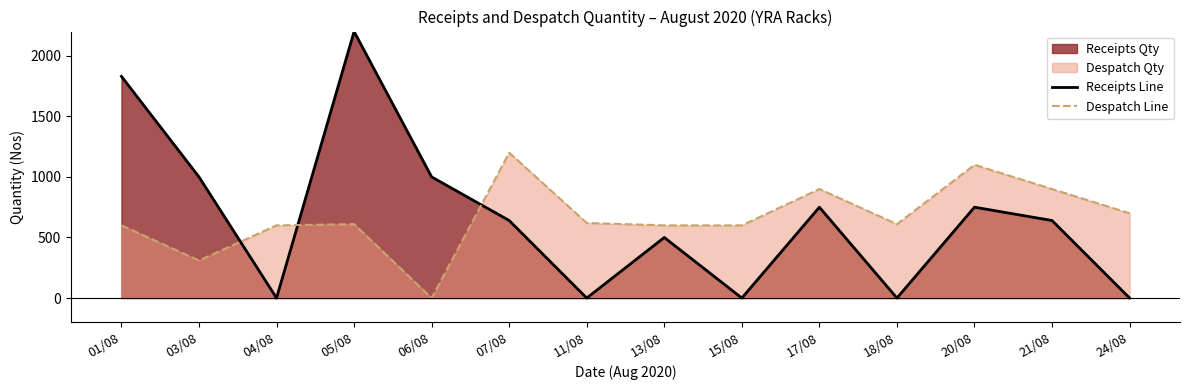

True or false: Despatch Line has a value of 0 at 06/08.

True